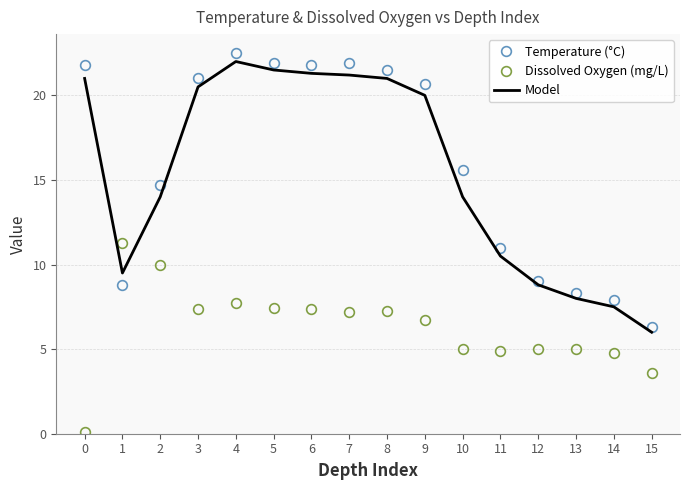

Which series has the largest range (max minus min)?

Temperature (°C)